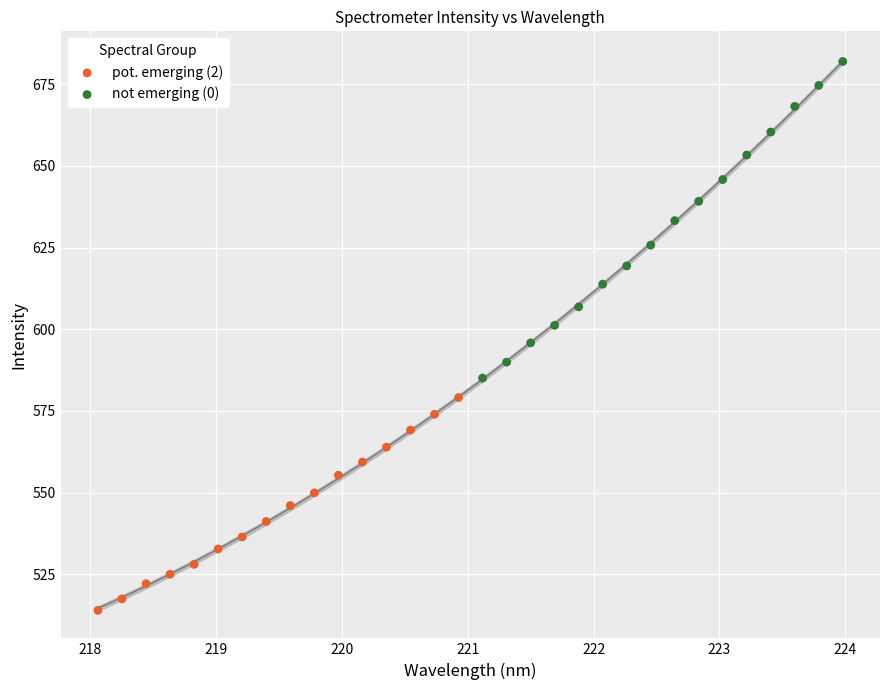

Which series contains the lowest Y value?

pot. emerging (2)